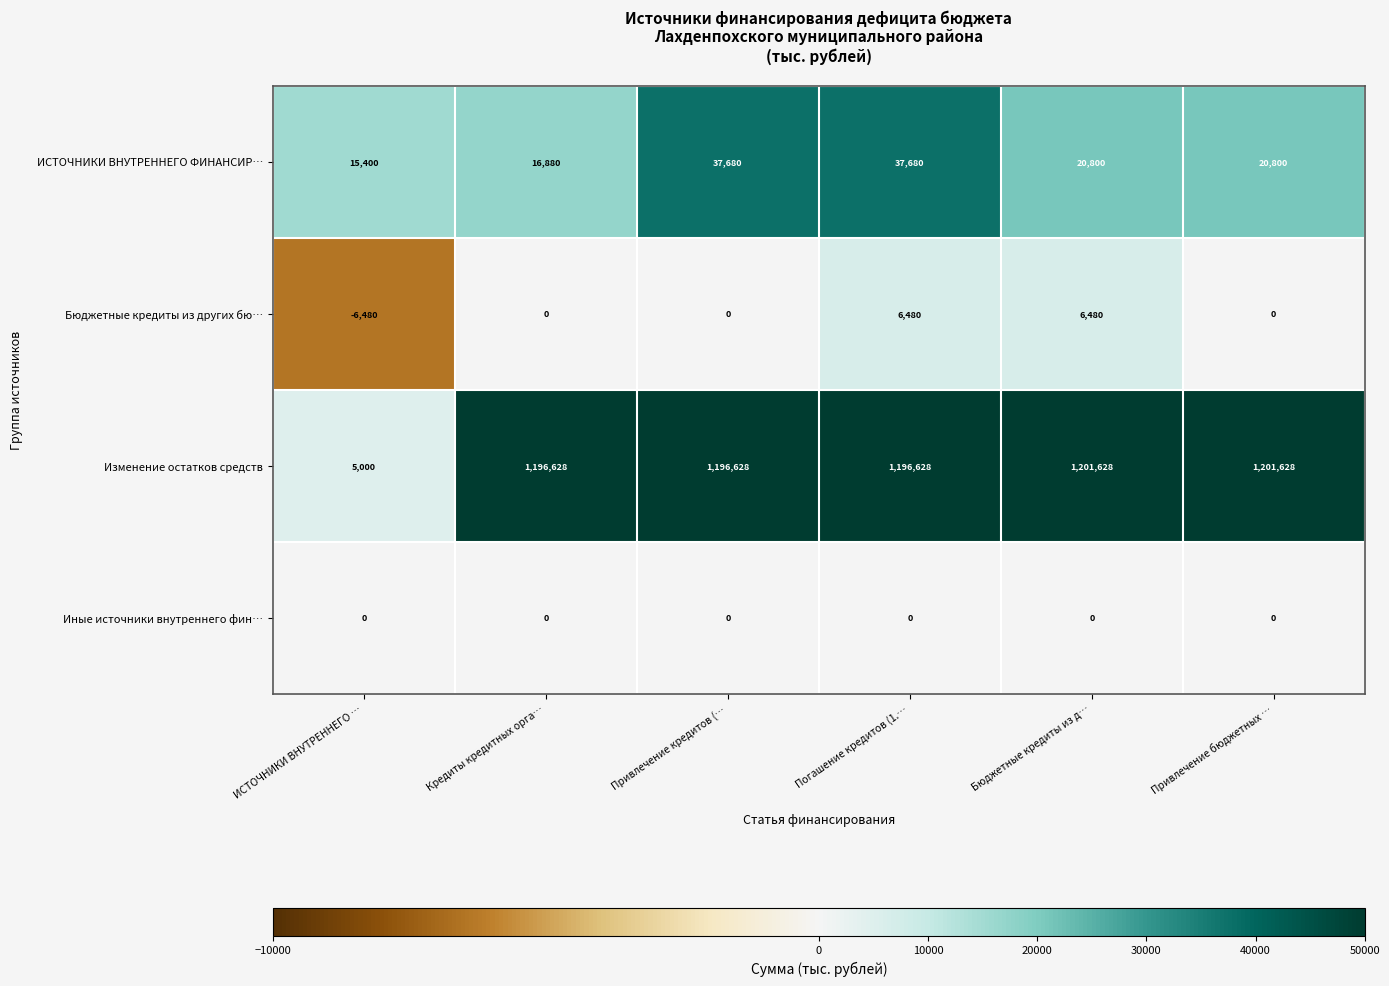

Reading left to right, transcribe all the data shown in this chart.

ИСТОЧНИКИ ВНУТРЕННЕГО ФИНАНСИР…: 15400	16880	37680	37680	20800	20800
Бюджетные кредиты из других бю…: -6480	0	0	6480	6480	0
Изменение остатков средств: 5000	1196628	1196628	1196628	1201628	1201628
Иные источники внутреннего фин…: 0	0	0	0	0	0